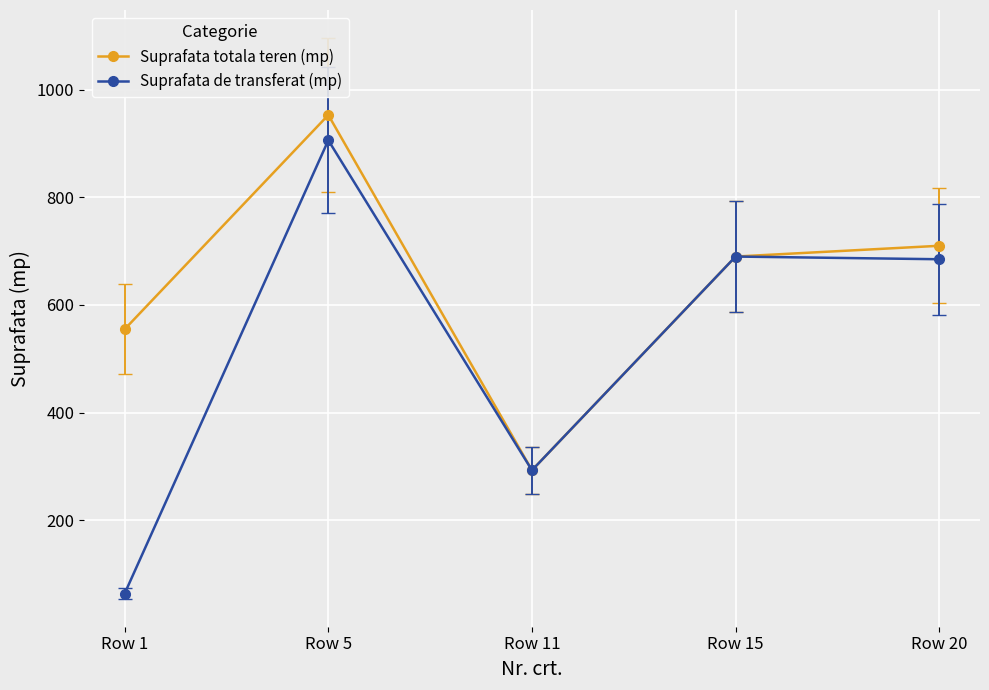

Between Row 1 and Row 5, which series saw the biggest shift?

Suprafata de transferat (mp)